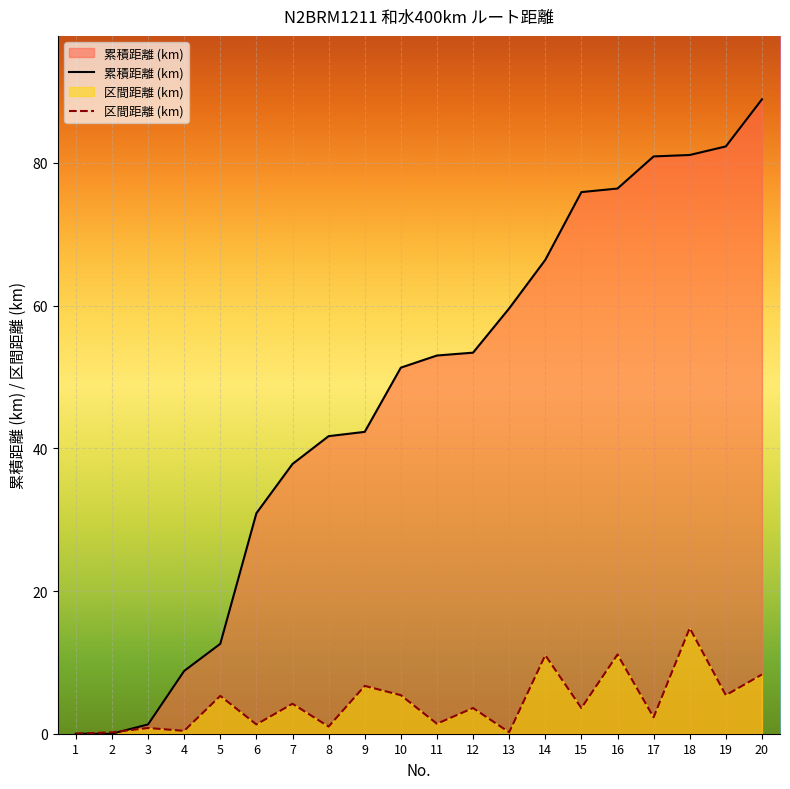

How many lines are shown in the chart?

2